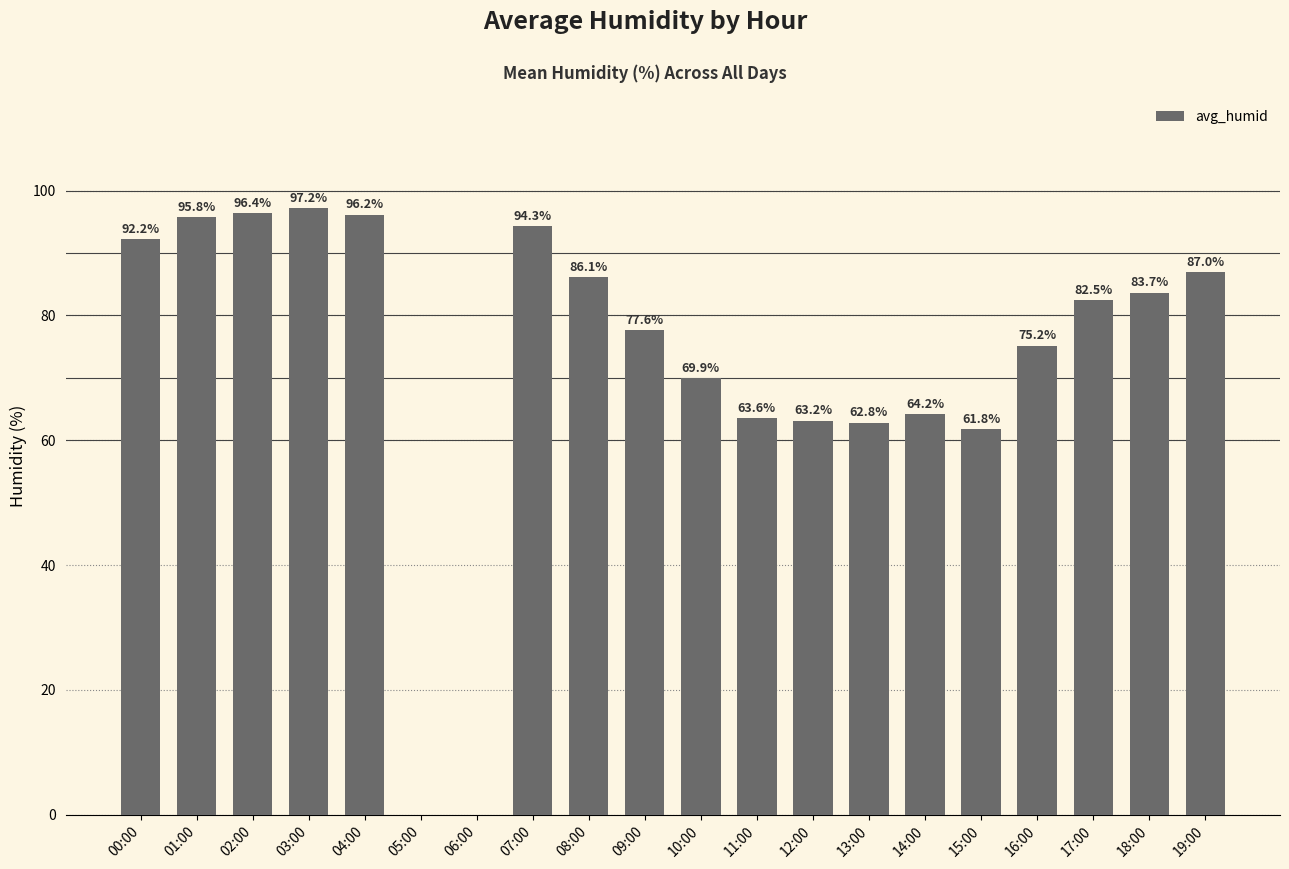

Where is the data nearest to the value 48?

15:00